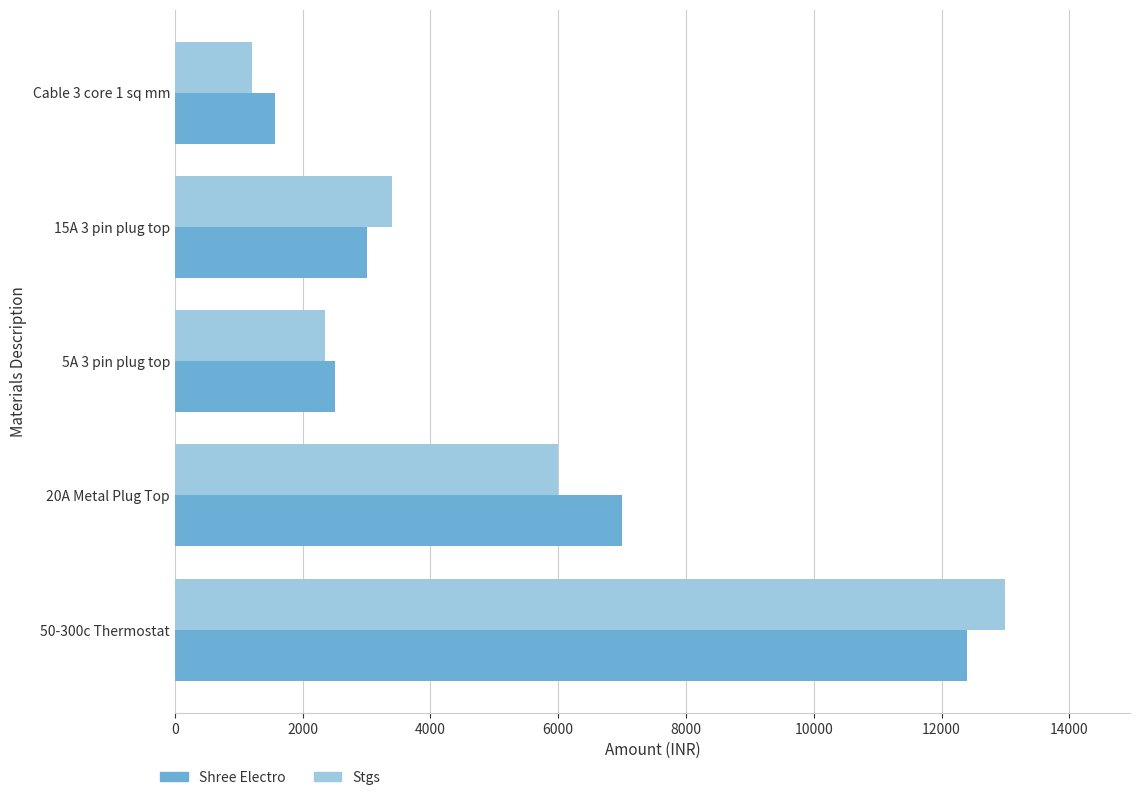

Rank the series at 20A Metal Plug Top from highest to lowest value.

Shree Electro, Stgs